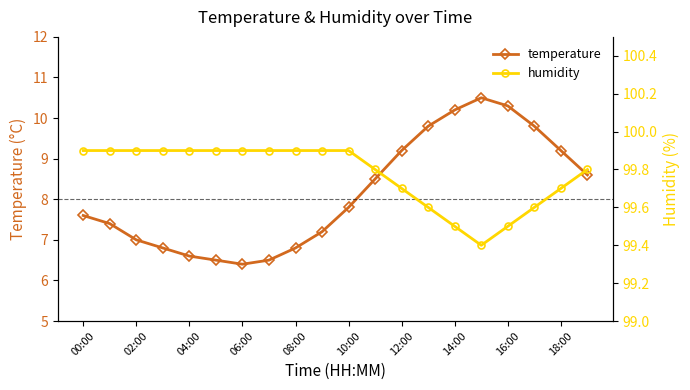

At which label is temperature closest to 8?

10:00